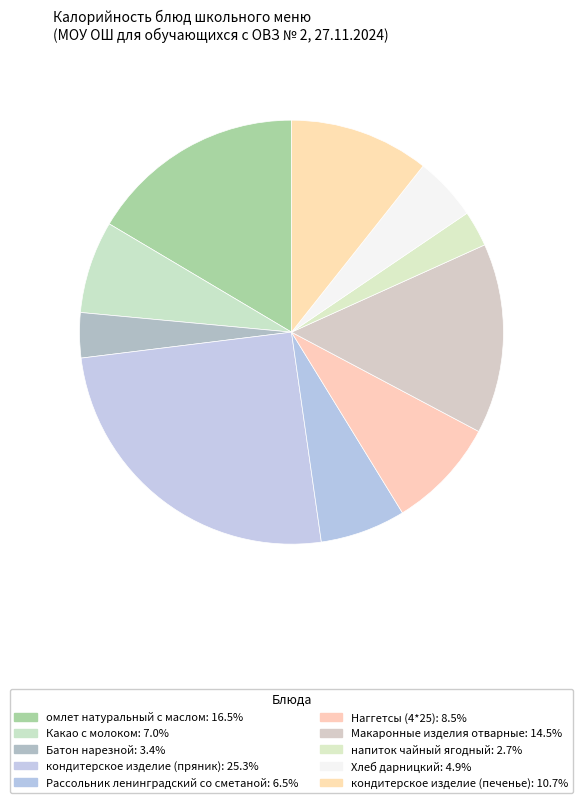

What percentage is NOT represented by Хлеб дарницкий?

95.1%